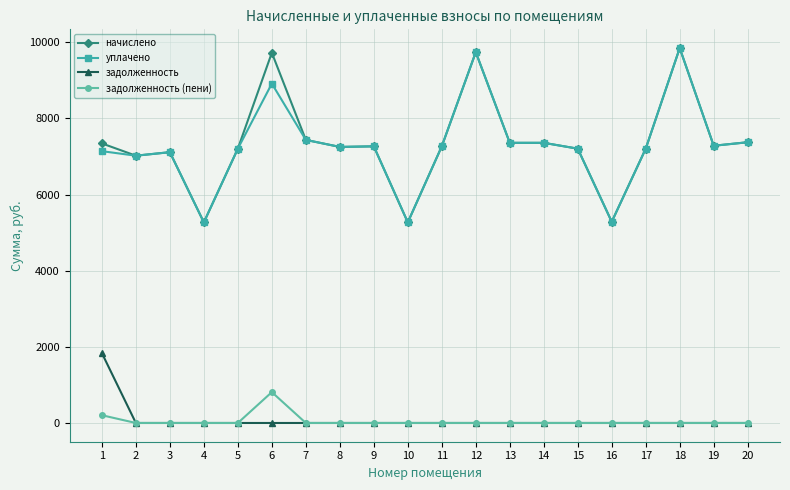

Which label corresponds to the largest value in the chart?

18